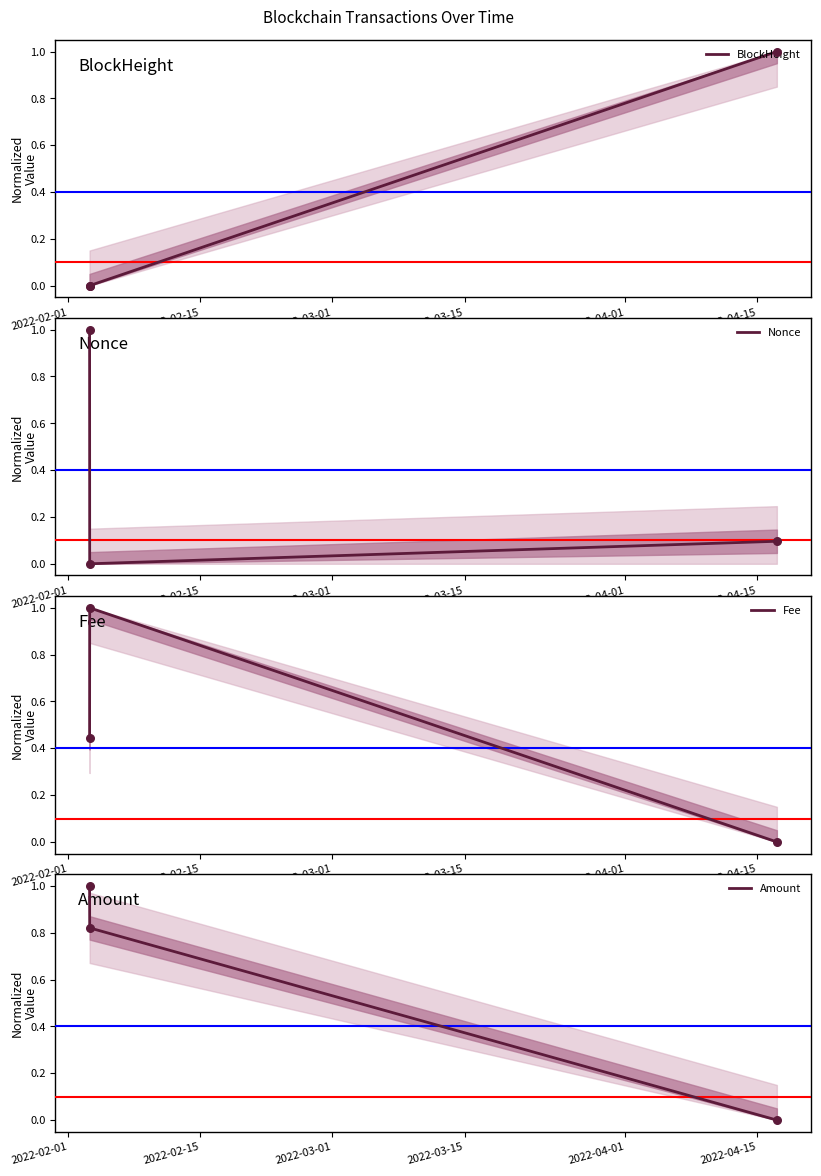

Which series has the widest spread of Y values?

BlockHeight